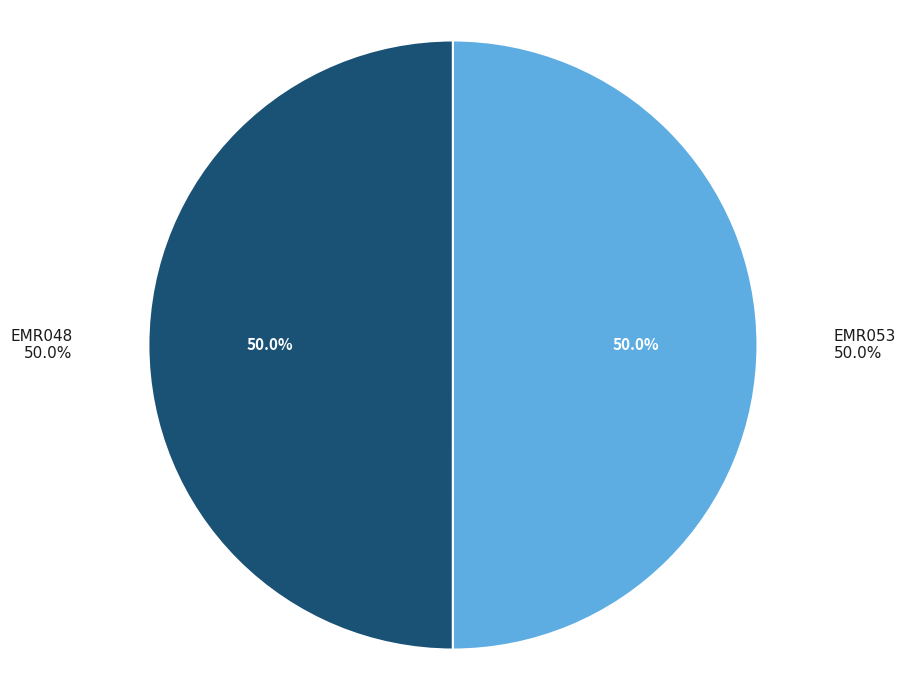

Is it true that EMR053 is 40% of the pie?

False